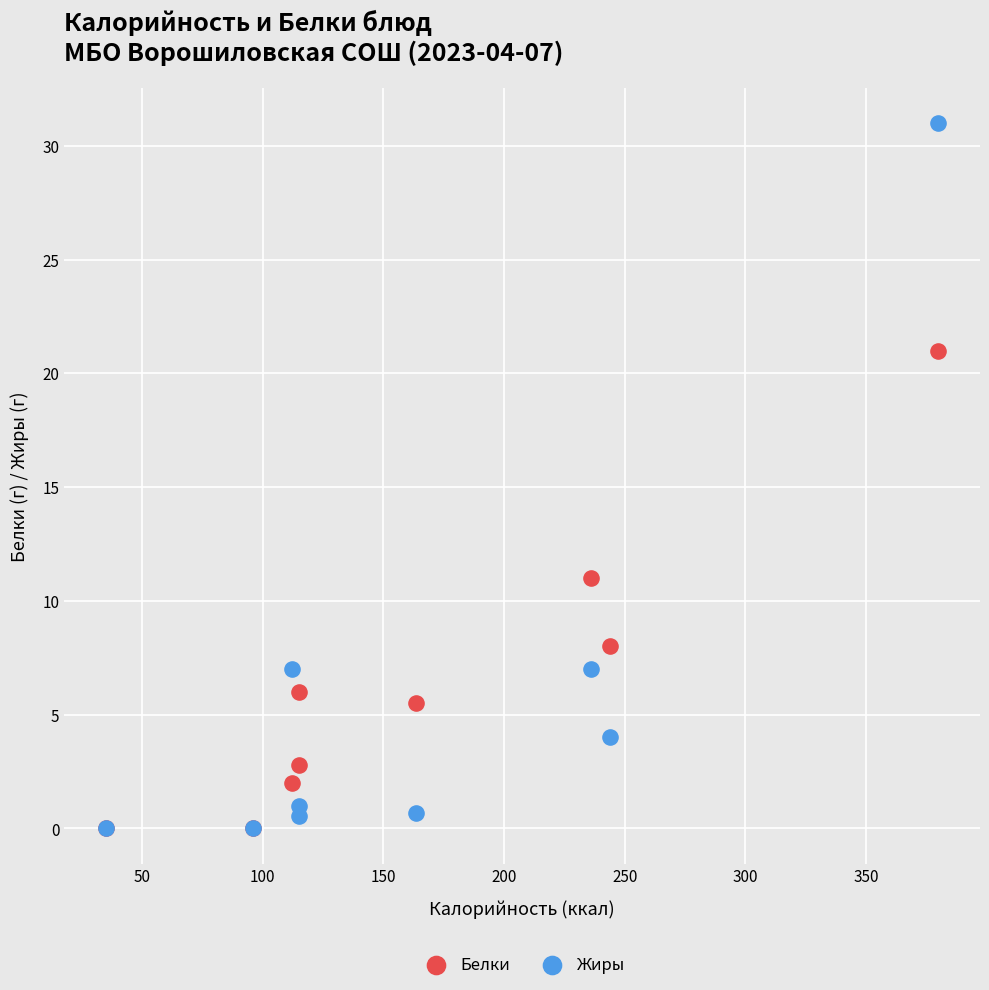

Which series contains the highest Y value?

Жиры